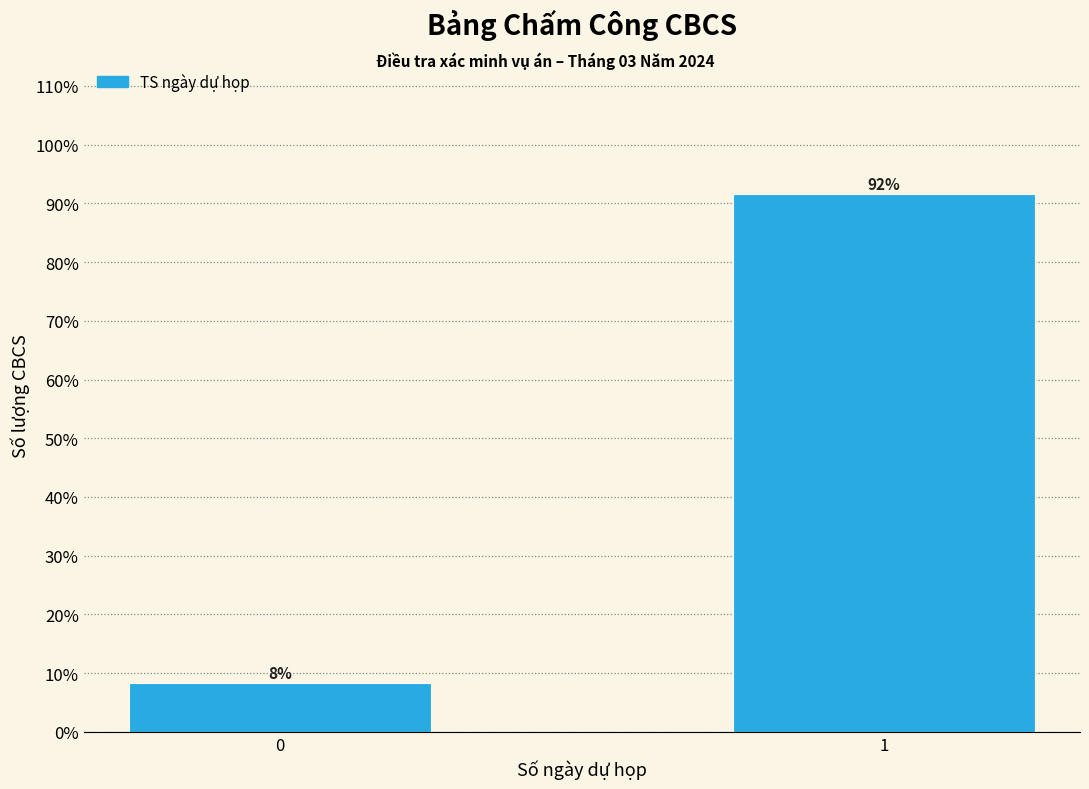

The value at 0 is 8.3. True or false?

True